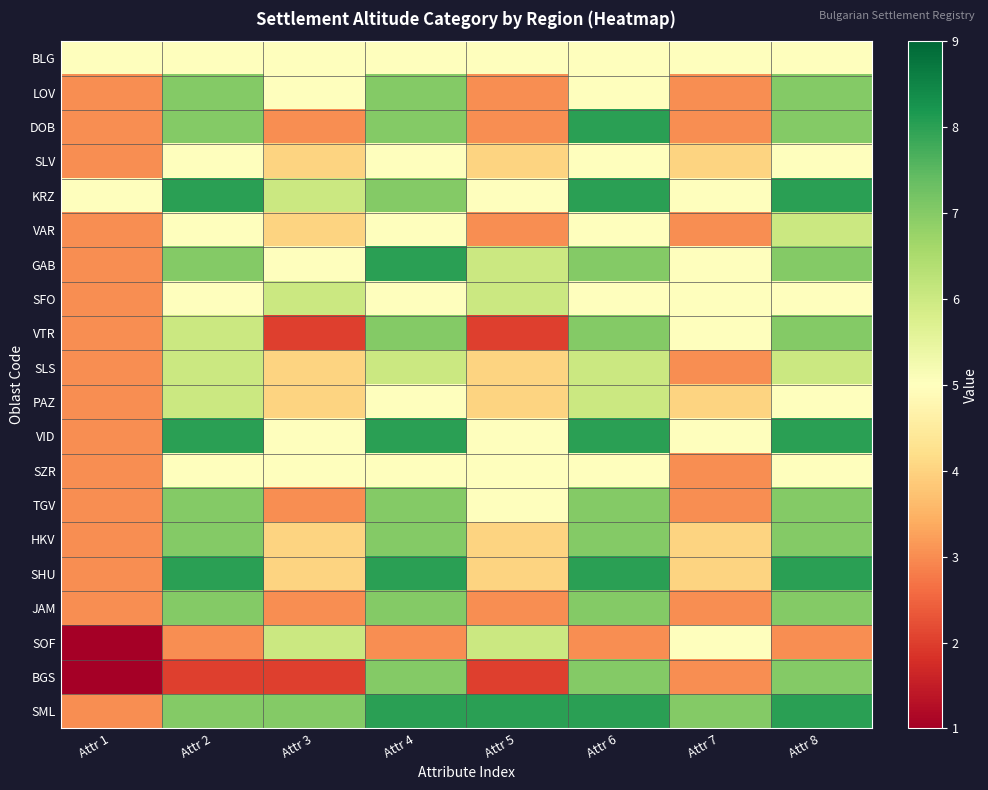

At Attr 5, list the series in order from largest to smallest.

SML, GAB, SFO, SOF, BLG, KRZ, VID, SZR, TGV, SLV, SLS, PAZ, HKV, SHU, LOV, DOB, VAR, JAM, VTR, BGS